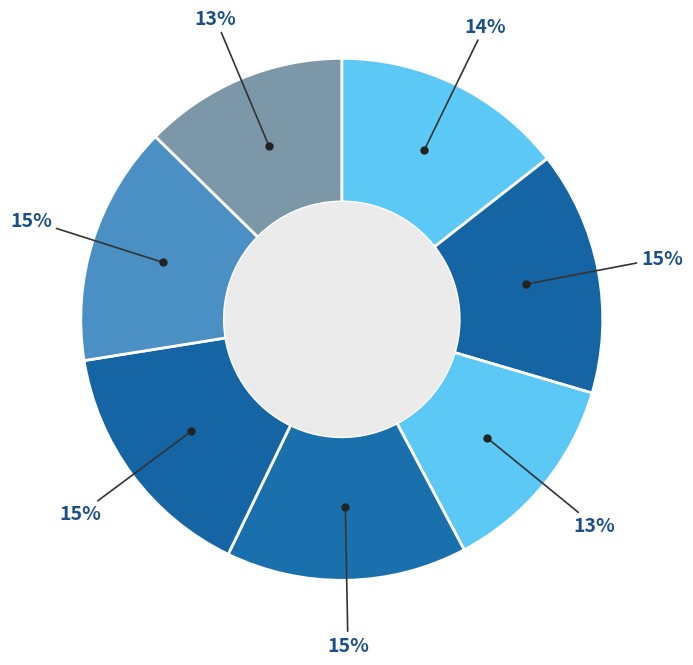

How many slices are in this pie chart?

7